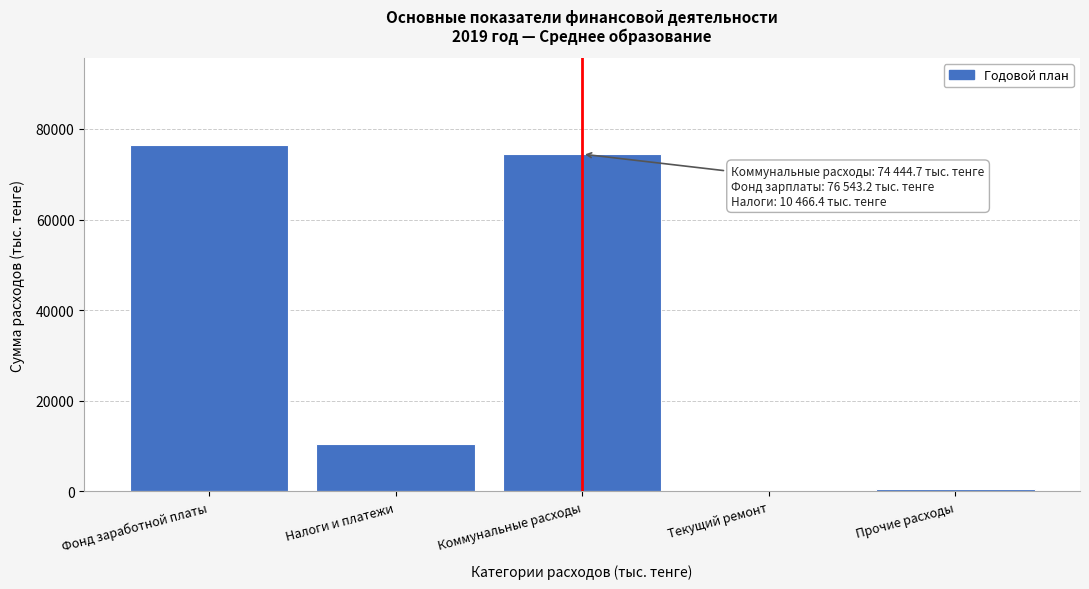

Reading left to right, transcribe all the data shown in this chart.

Фонд заработной платы=76543.2	Налоги и платежи=10466.4	Коммунальные расходы=74444.7	Текущий ремонт=0.0	Прочие расходы=644.5